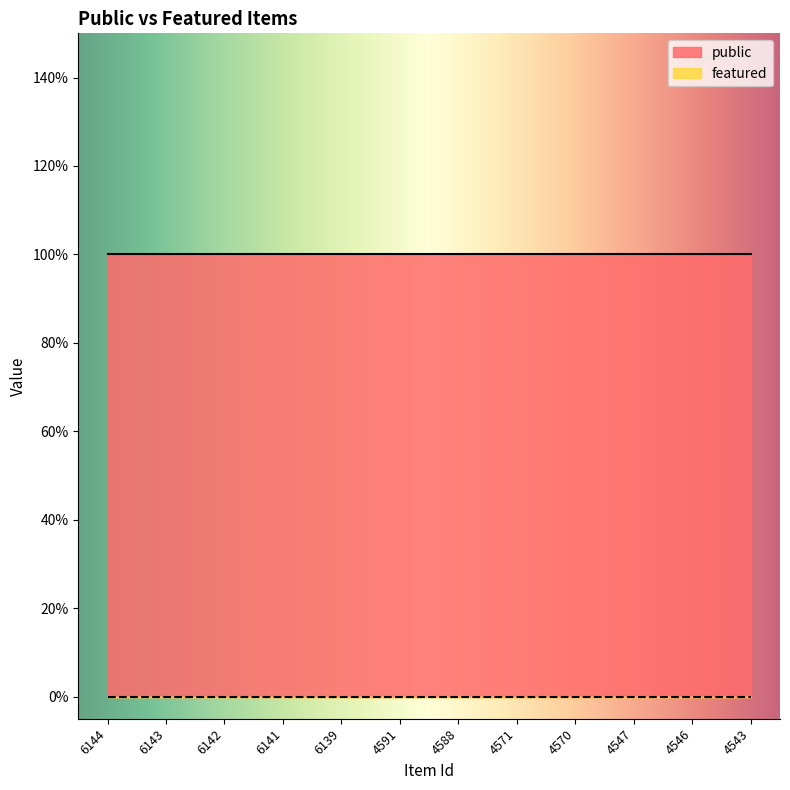

True or false: public and featured intersect in this chart.

False